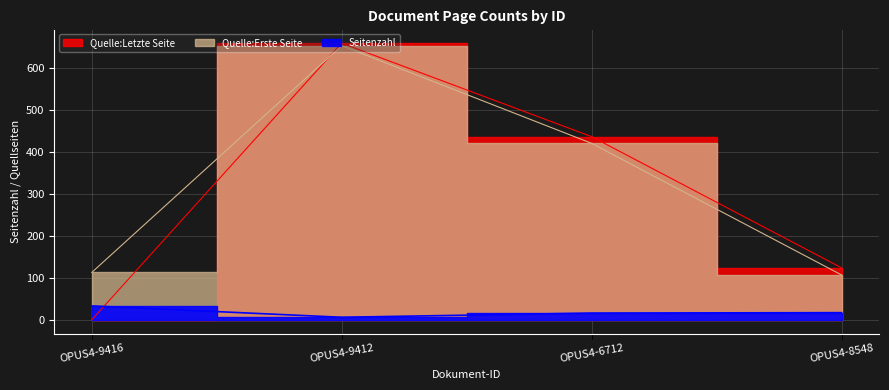

True or false: Seitenzahl and Quelle:Erste Seite intersect in this chart.

False